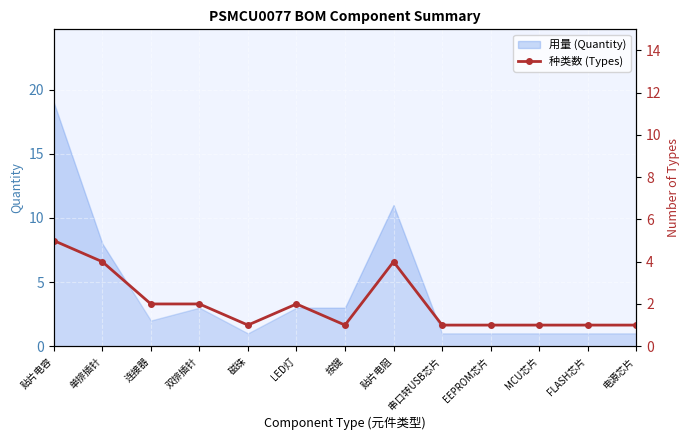

Read the value at 电源芯片.

1